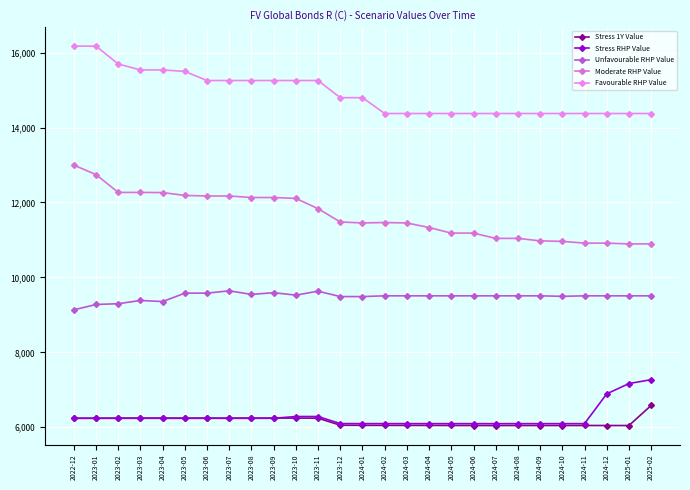

True or false: Favourable RHP Value has more than 2 interior local peaks.

False